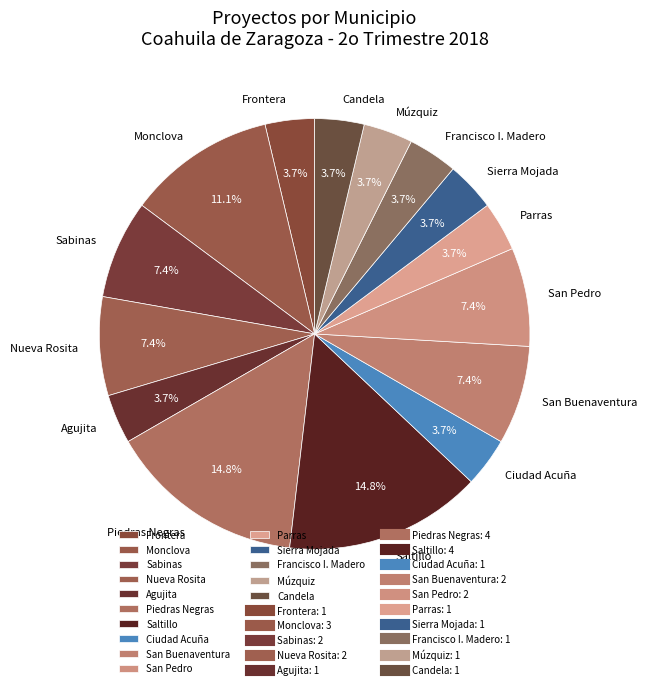

What percentage is the Saltillo slice, to the nearest percent?

15%